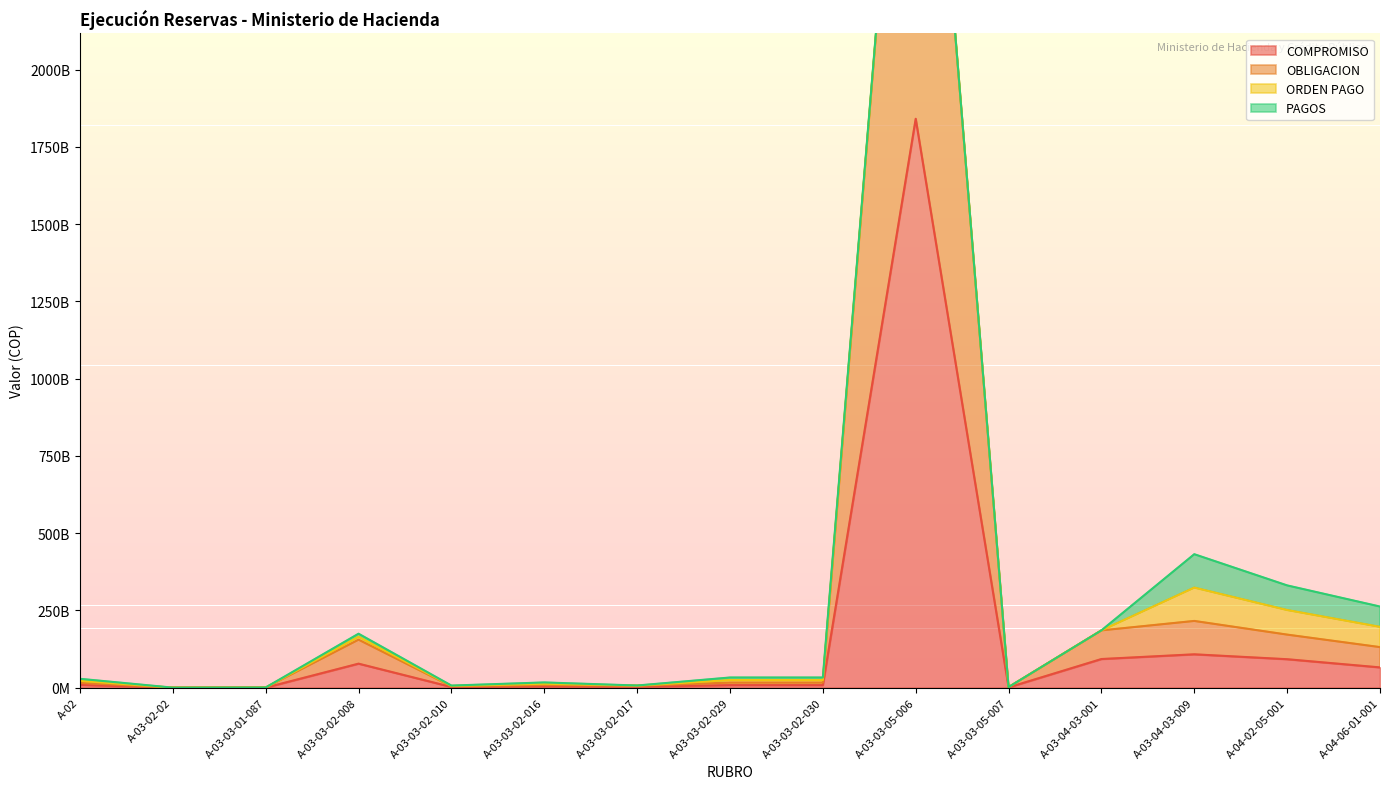

Which has a higher value, A-04-06-01-001 or A-04-02-05-001?

A-04-02-05-001